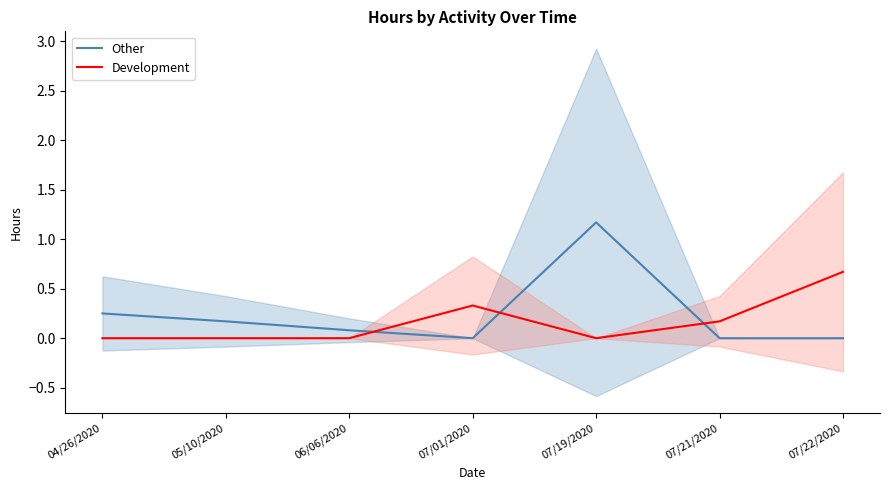

Reading left to right, extract all data points from this chart.

Other: 0.2	0.2	0.1	0.0	1.2	0.0	0.0
Development: 0.0	0.0	0.0	0.3	0.0	0.2	0.7